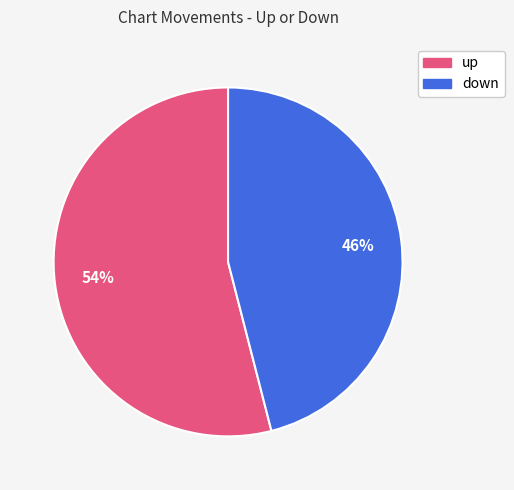

The up slice represents 61% of the pie. True or false?

False